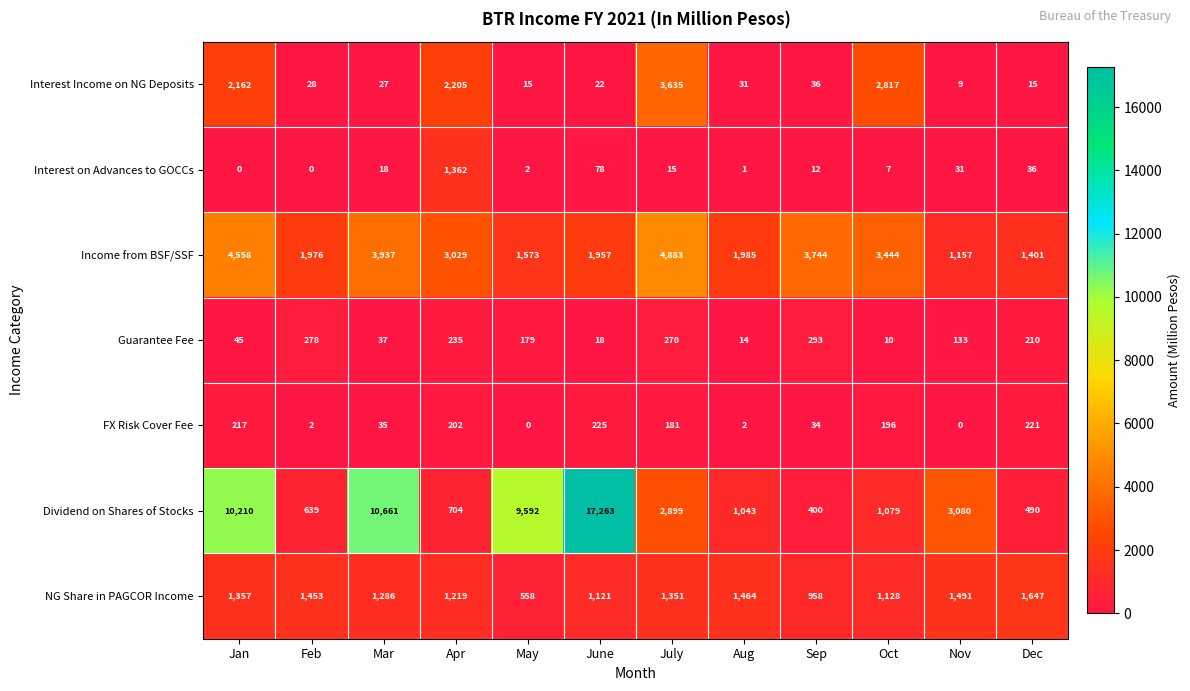

The value of NG Share in PAGCOR Income at Feb is 2018. True or false?

False